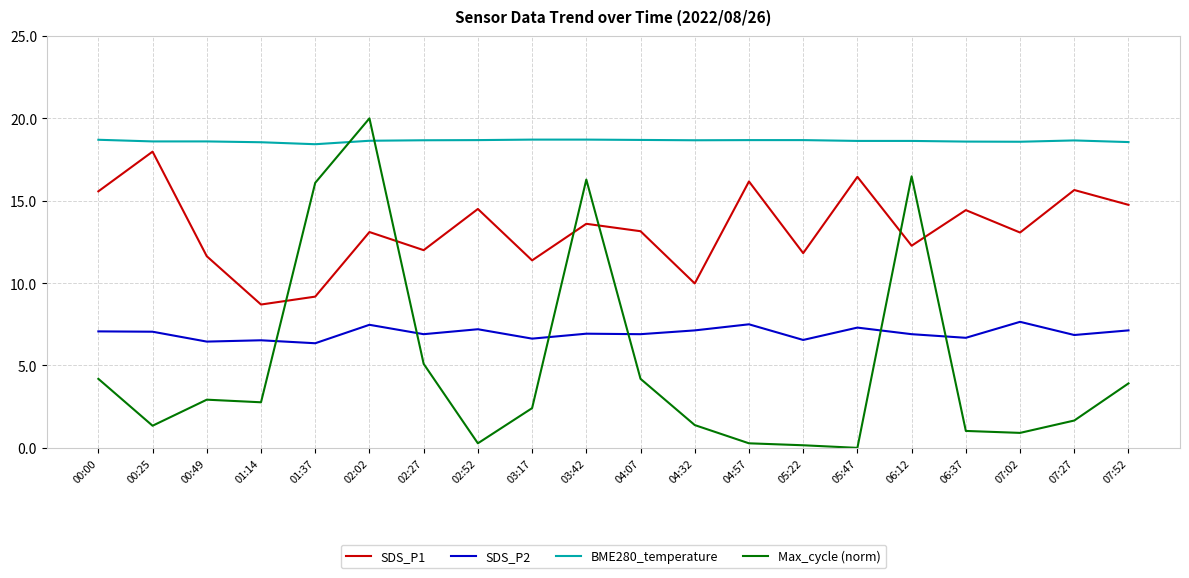

List the series in order of their peak value, highest first.

Max_cycle (norm), BME280_temperature, SDS_P1, SDS_P2